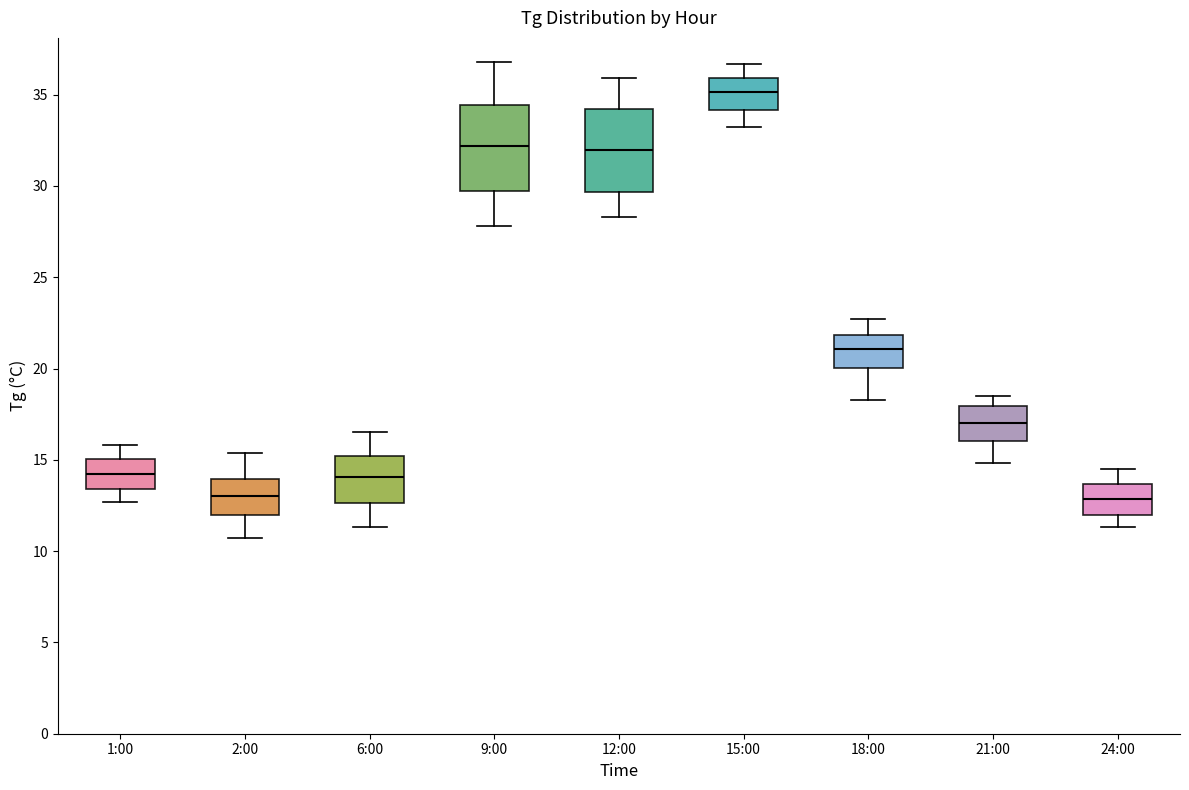

Where does the lower whisker of the box for 21:00 end on the y-axis? The values are not printed on the chart, so give them approximately, as read against the axis.

15.0